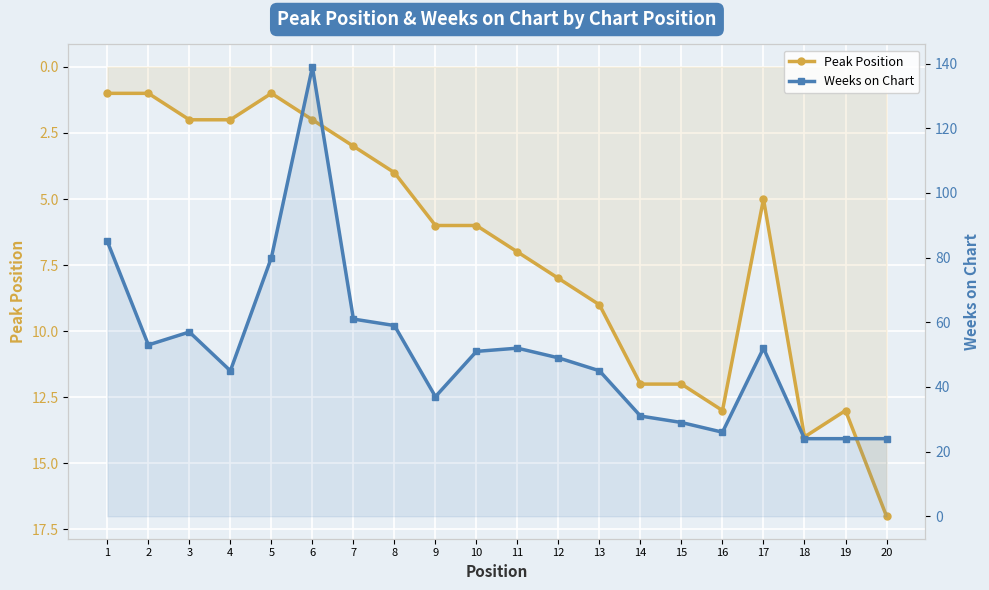

Does the chart display data point markers on the line(s)?

Yes